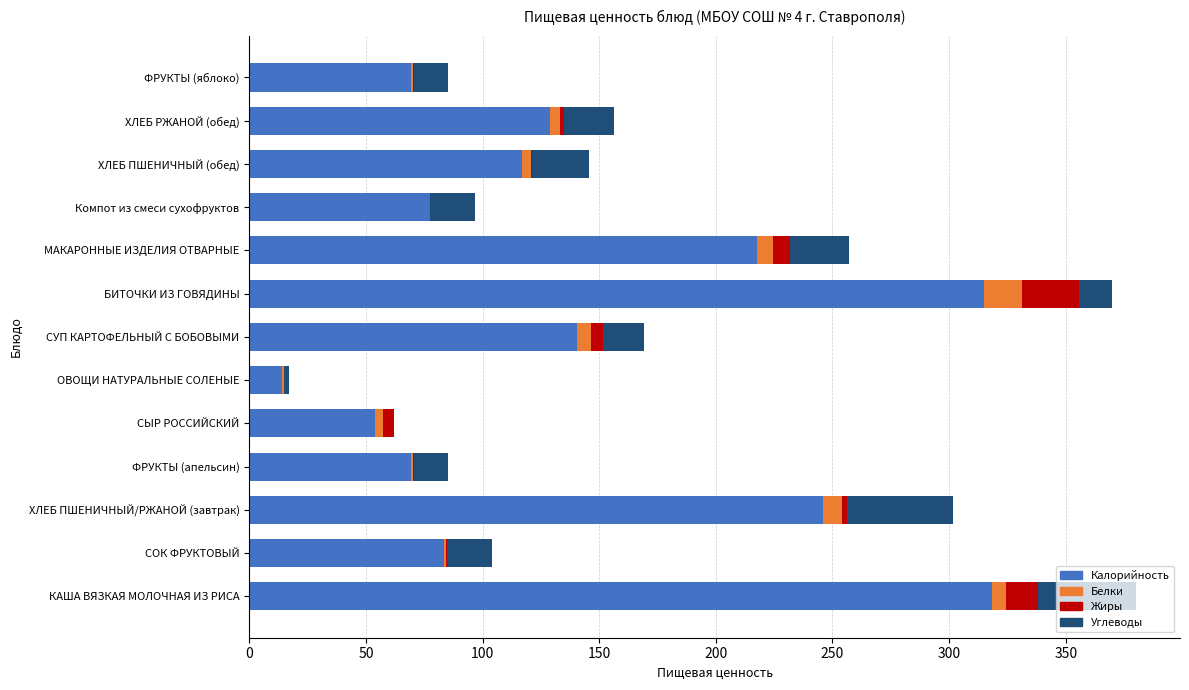

What is the maximum value for Калорийность?

318.6